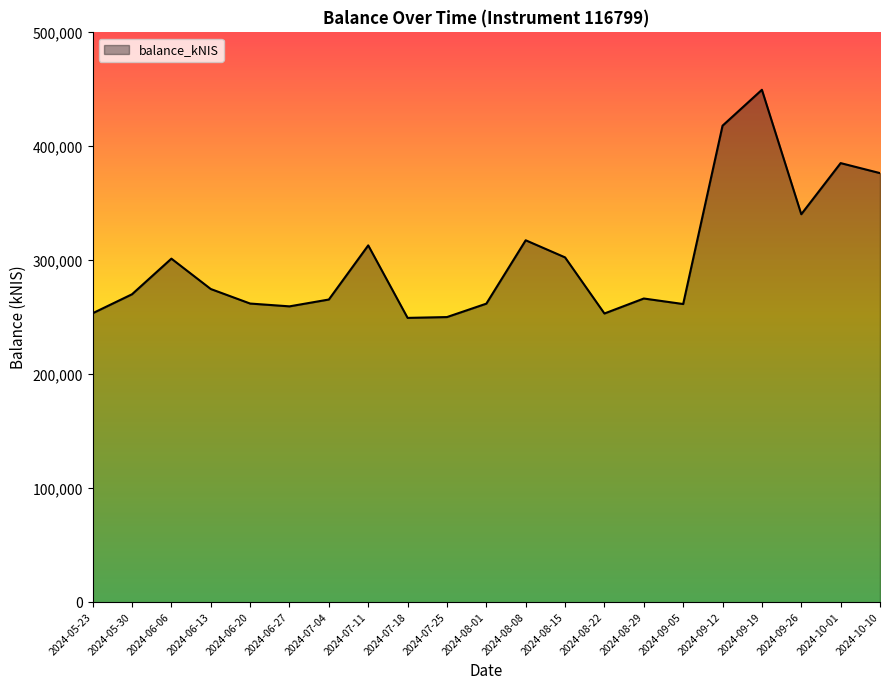

Where is the data nearest to the value 349615?

2024-09-26